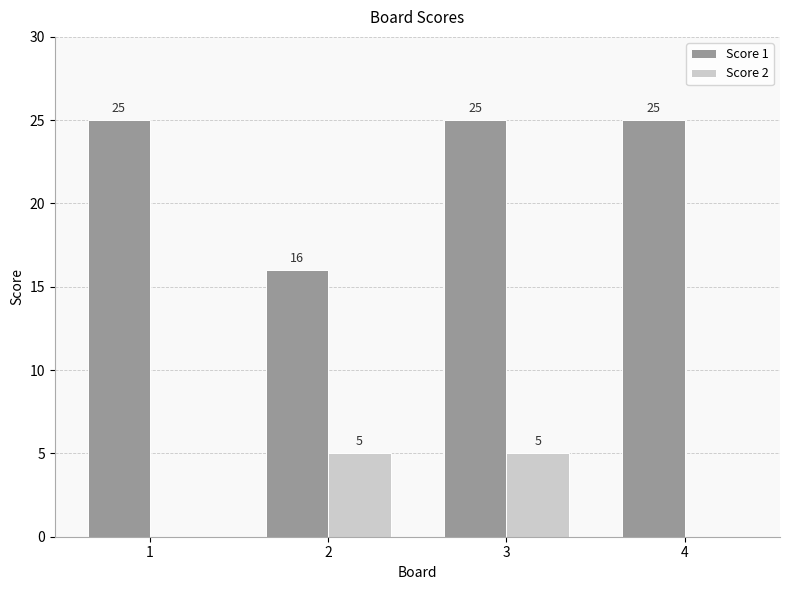

Between 2 and 3, which series saw the biggest shift?

Score 1